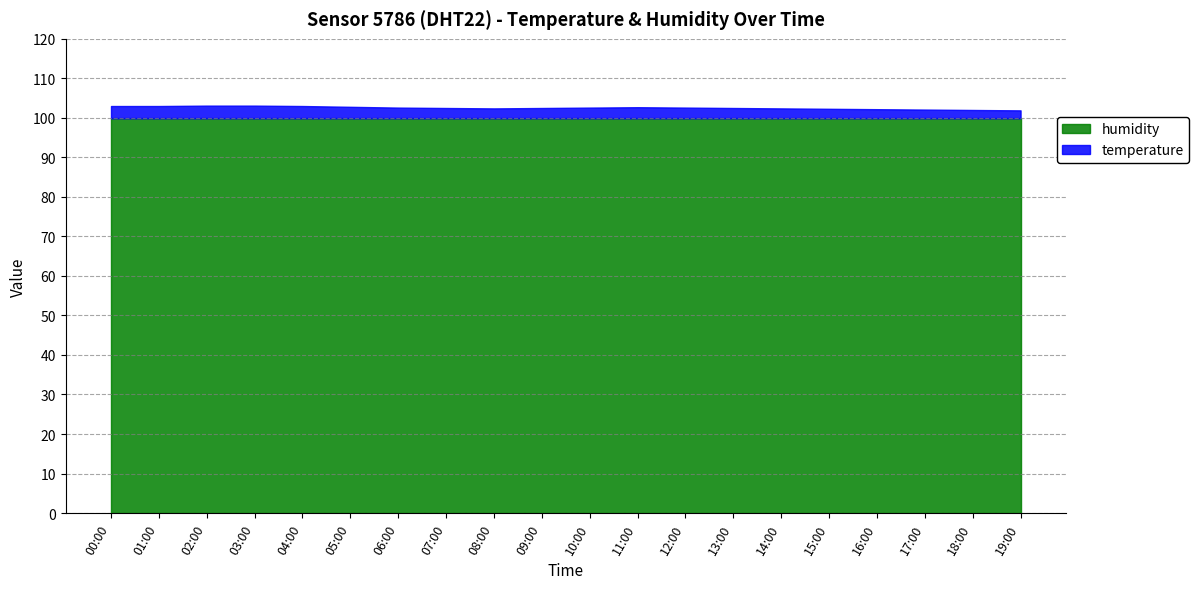

What is the maximum value shown in the chart?

103.1